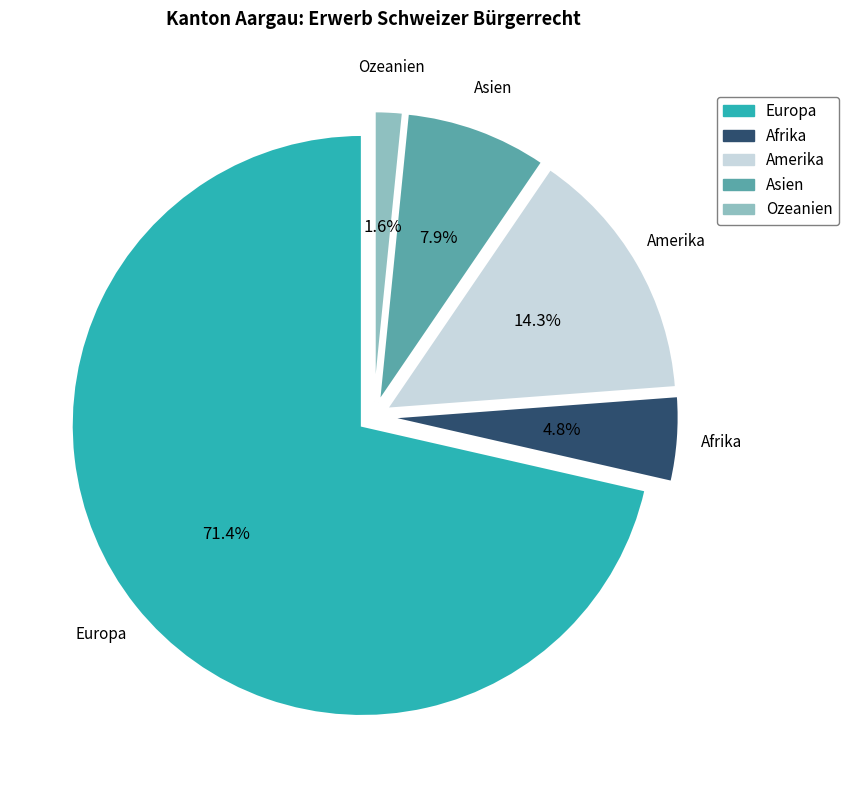

To the nearest percent, what is the difference between the Europa and Ozeanien slice percentages?

70%